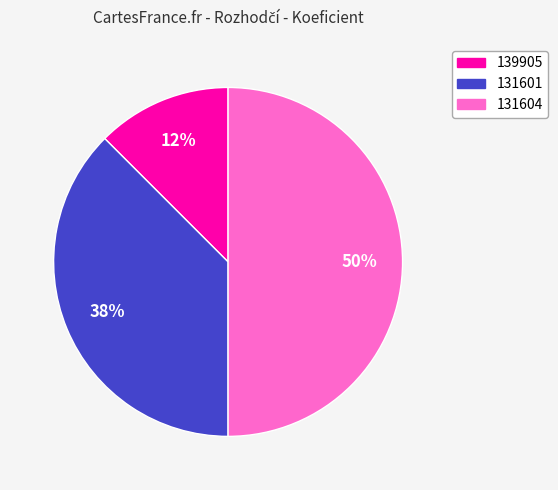

Is it true that 139905 is 12% of the pie?

True